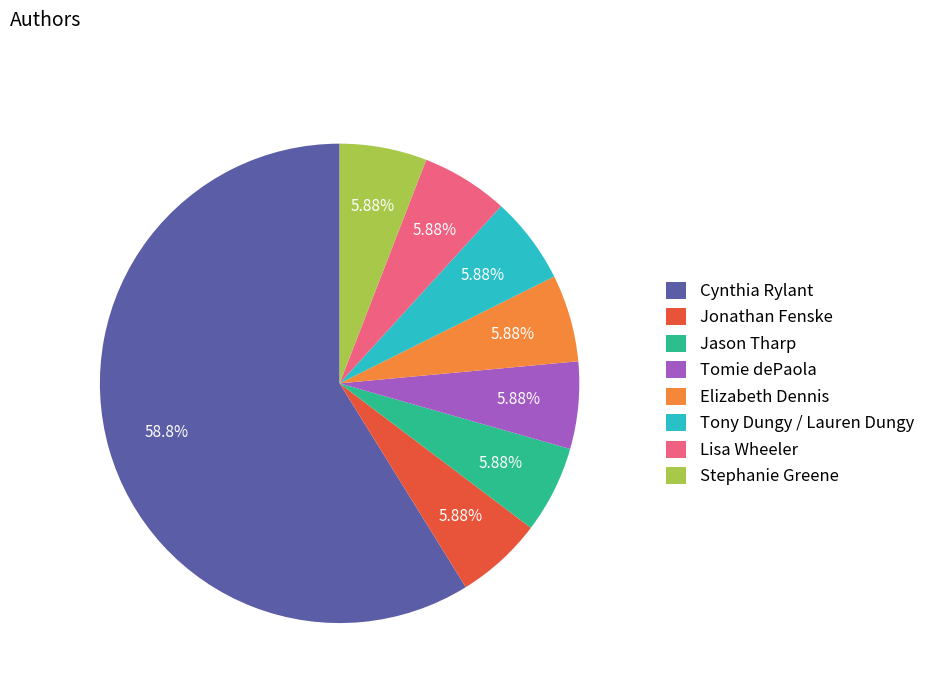

Approximately how many times larger is the value at Cynthia Rylant compared to Stephanie Greene?

10.0